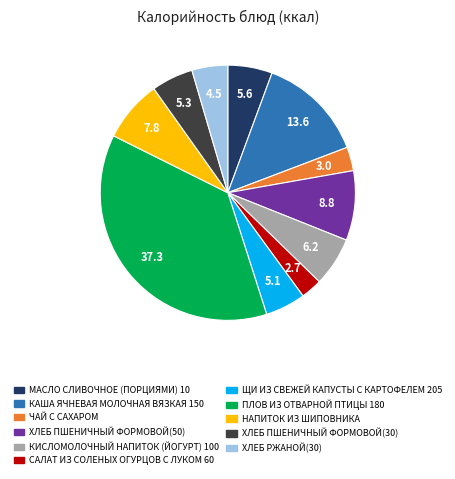

The ХЛЕБ РЖАНОЙ(30) slice represents 5% of the pie. True or false?

True